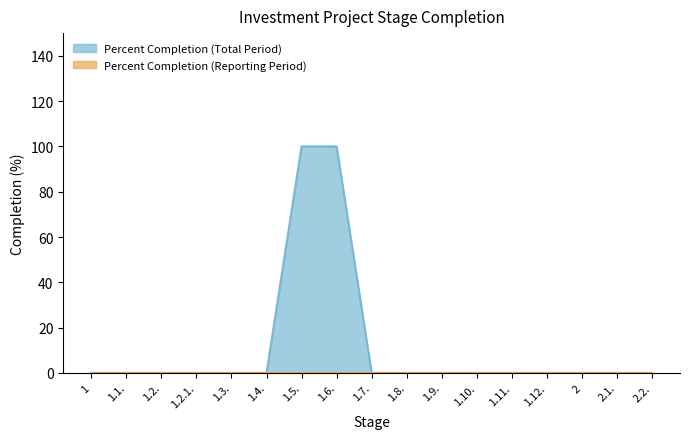

Between 1.4. and 1.1., which is larger?

1.4.